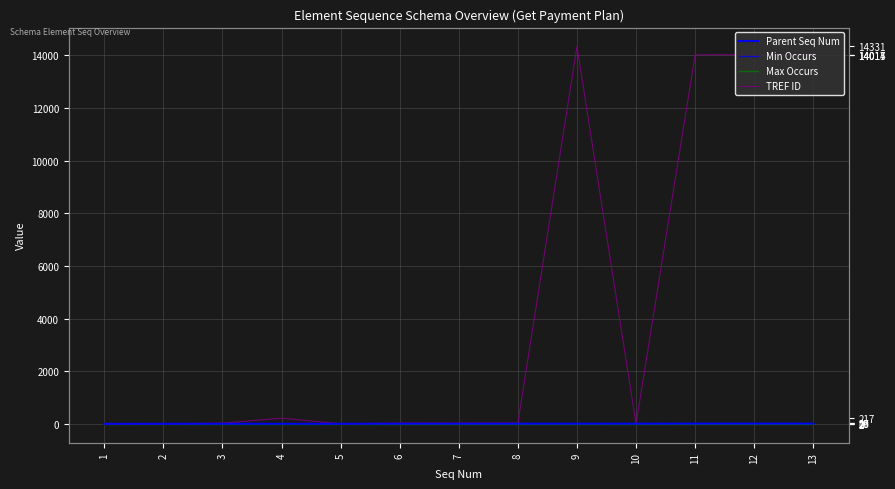

What is the spread (max minus min) of values at 3?

26